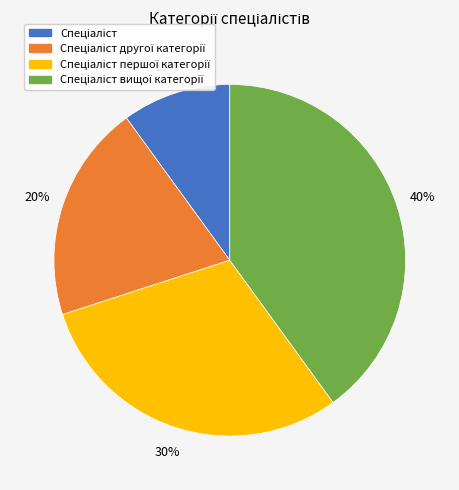

Is there a majority slice in this chart?

No